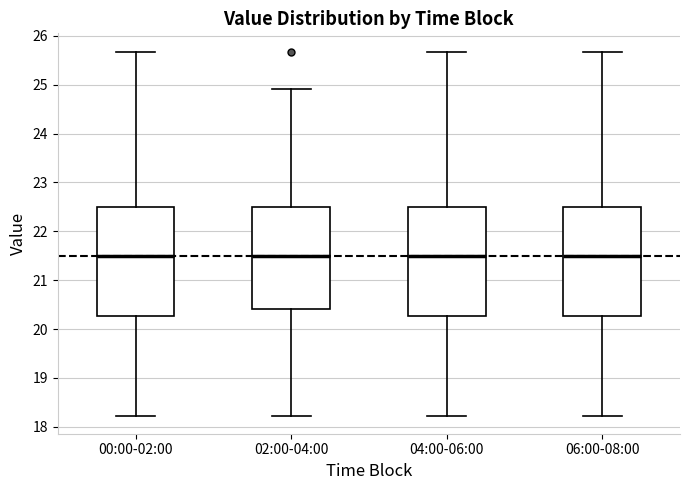

Reading left to right, read every box against the y-axis: the position of its median line, the range the box covers, and the ends of its whiskers. The values are not printed on the chart, so give them approximately, as read against the axis.

00:00-02:00: median 21.5, box 20.3 to 22.5, whiskers 18.2 to 25.7
02:00-04:00: median 21.5, box 20.4 to 22.5, whiskers 18.2 to 24.9
04:00-06:00: median 21.5, box 20.3 to 22.5, whiskers 18.2 to 25.7
06:00-08:00: median 21.5, box 20.3 to 22.5, whiskers 18.2 to 25.7